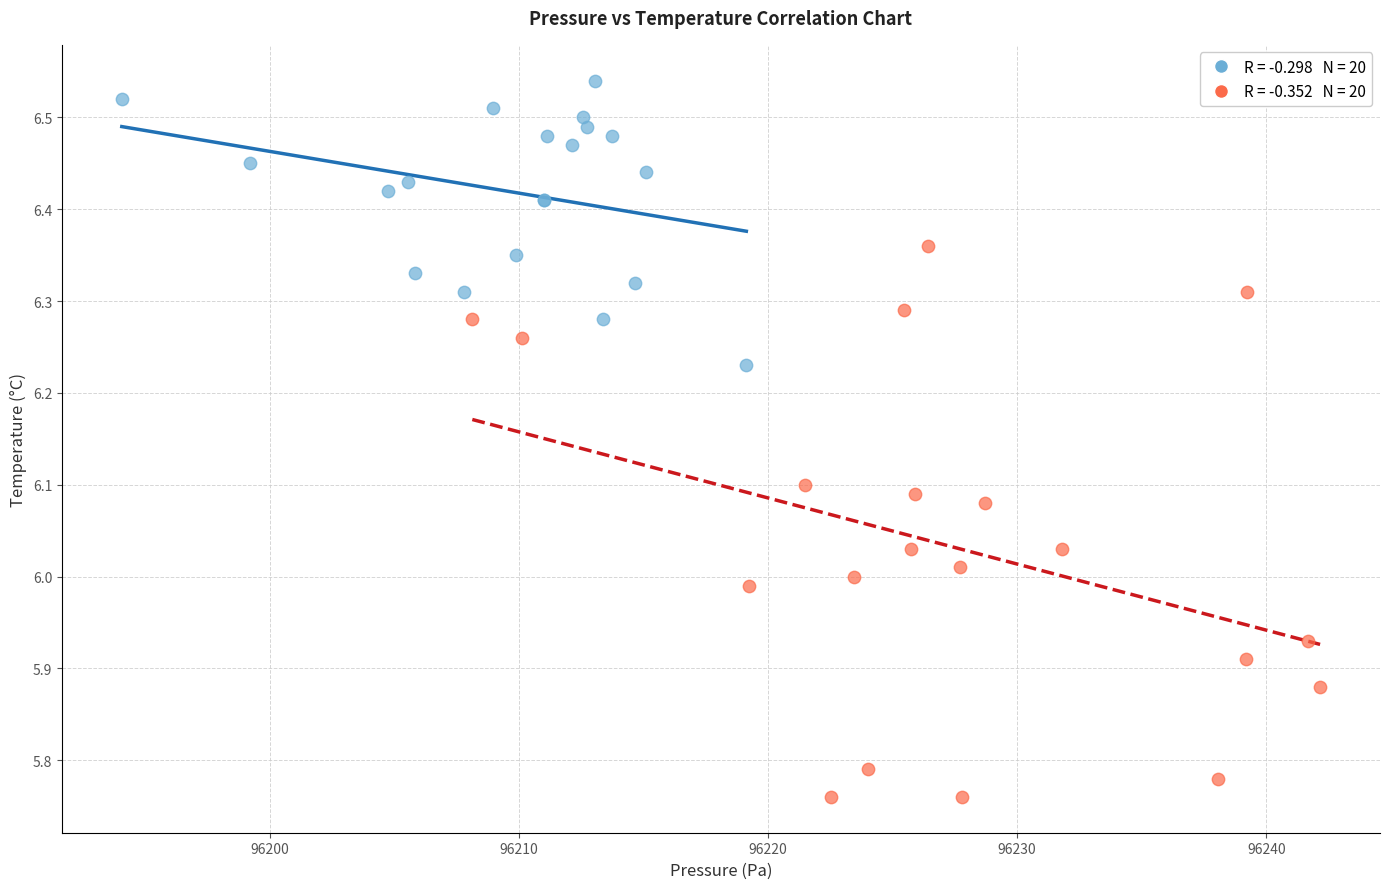

Which series reaches the maximum Y coordinate?

BME280 Series A